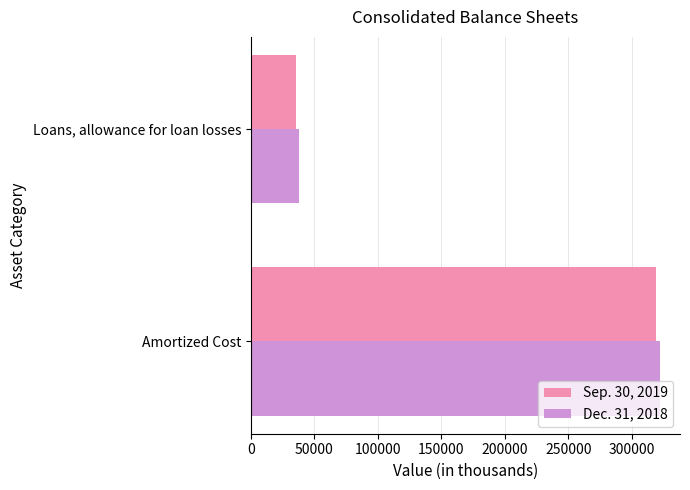

How many distinct data groups are displayed?

2